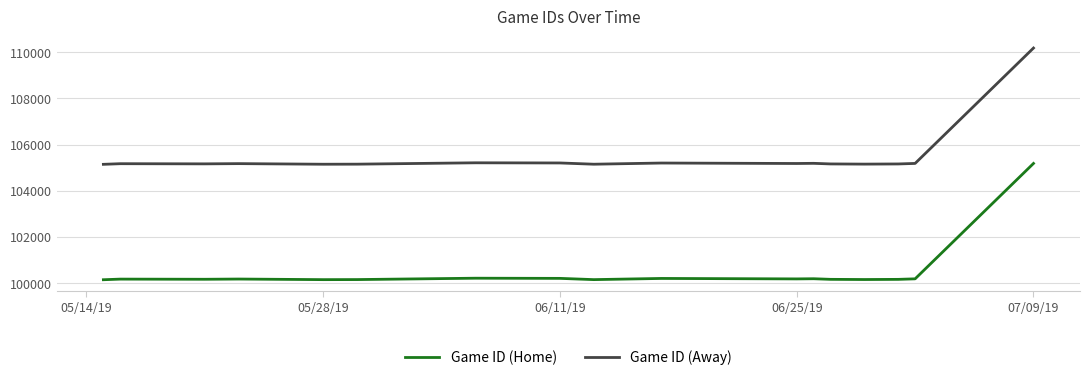

What is the lowest value of the Game ID (Away) series?

105148